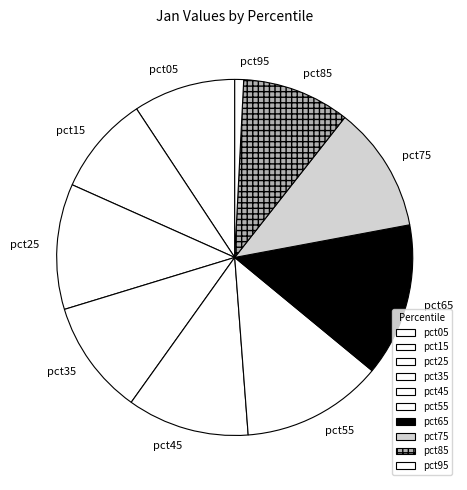

Does pct75 represent more than half of the total?

No